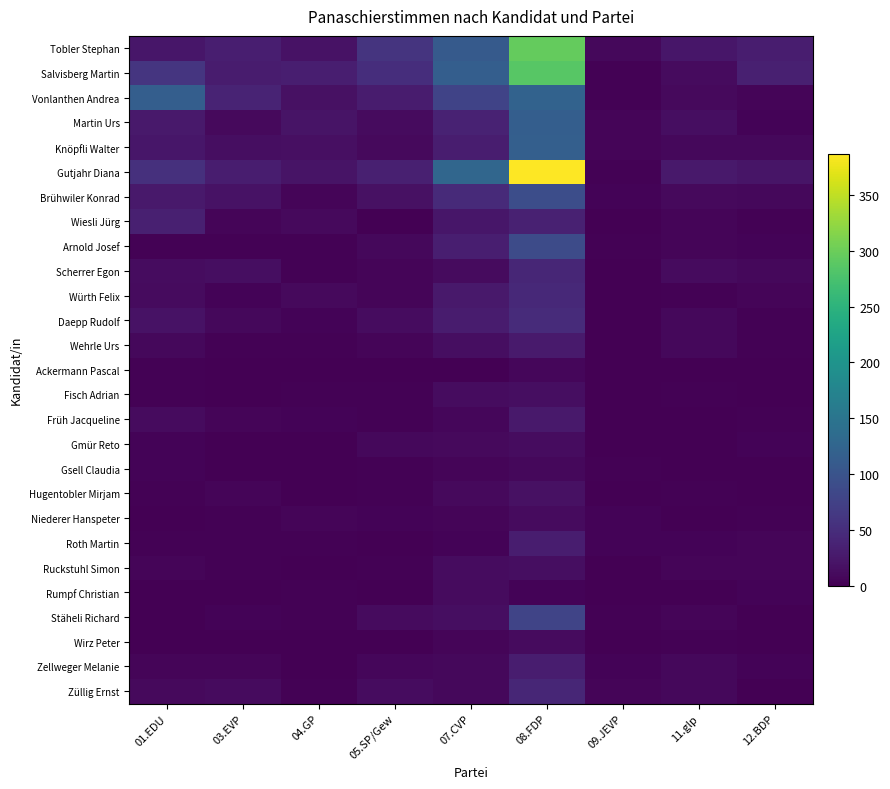

What is the total value across all series at 07.CVP?

799